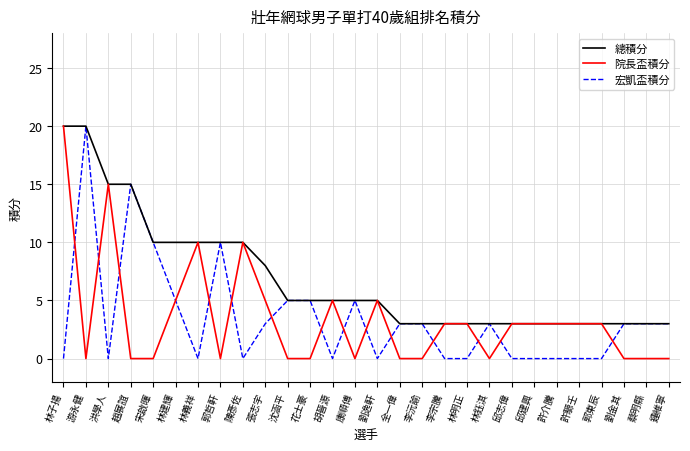

Where is the first local maximum for 宏凱盃積分?

游永健